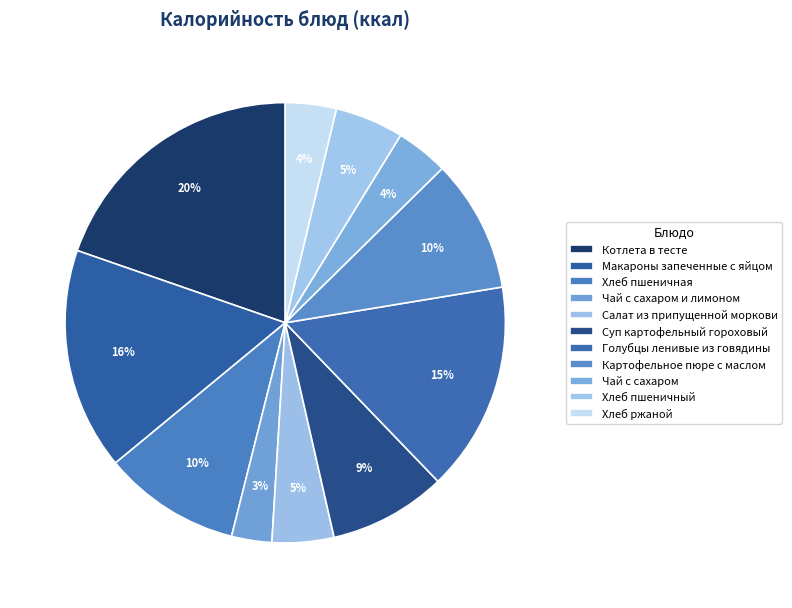

True or false: Котлета в тесте accounts for 20% of the total.

True